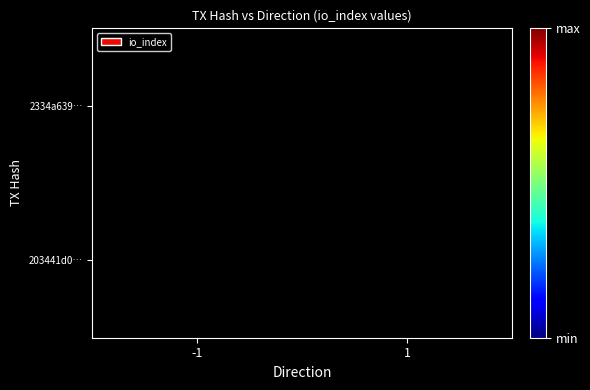

The value of 2334a639… at 1 is 1.0. True or false?

True